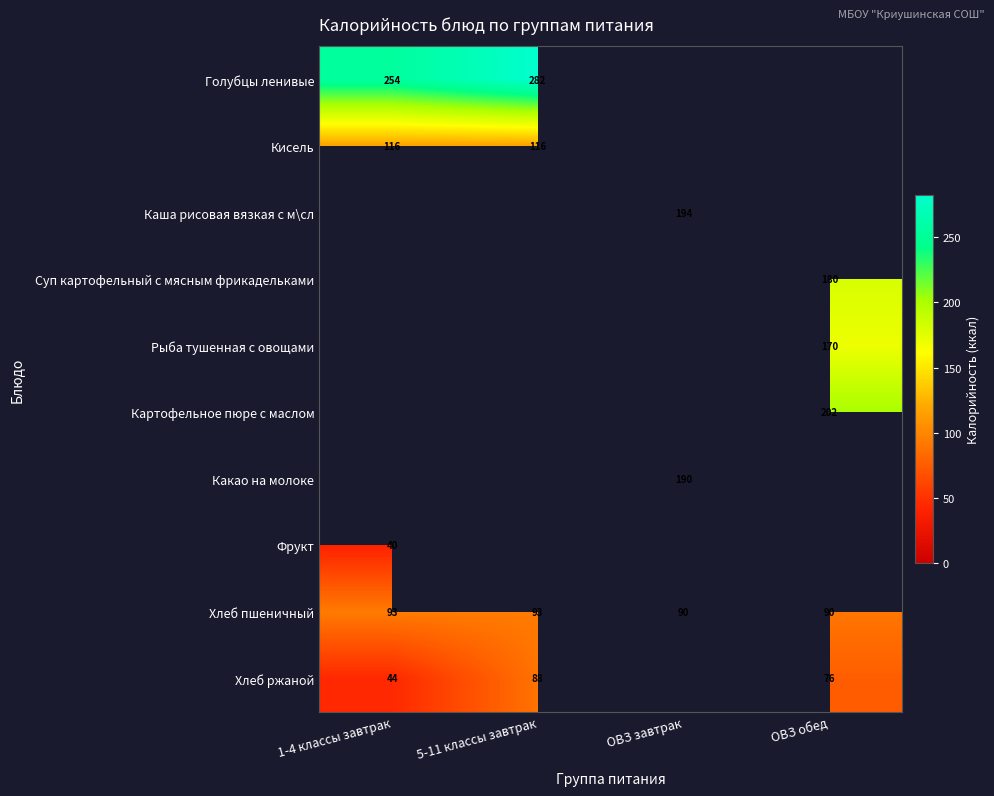

How many categories are shown in the chart?

4